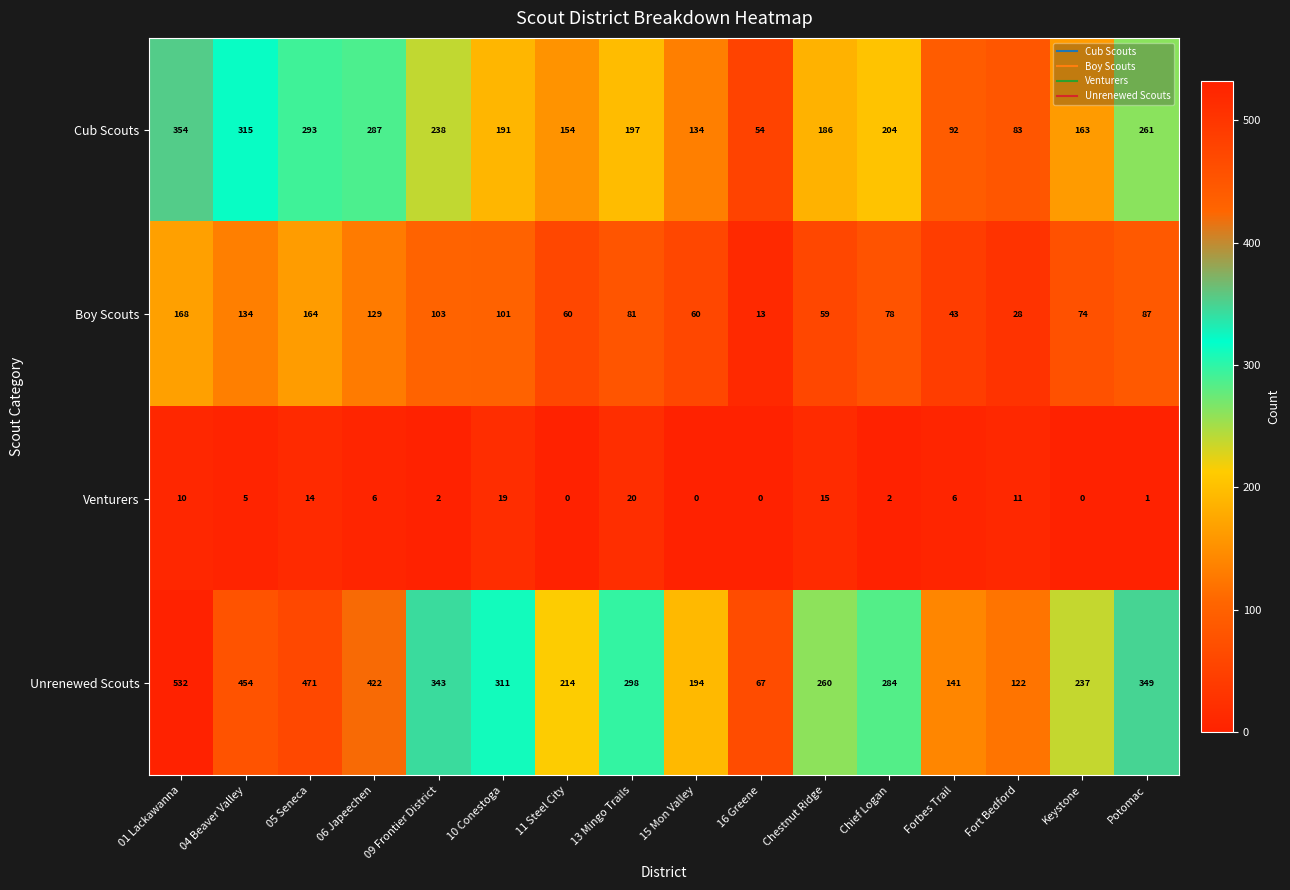

What is the difference between the maximum and minimum values in the Unrenewed Scouts series?

465